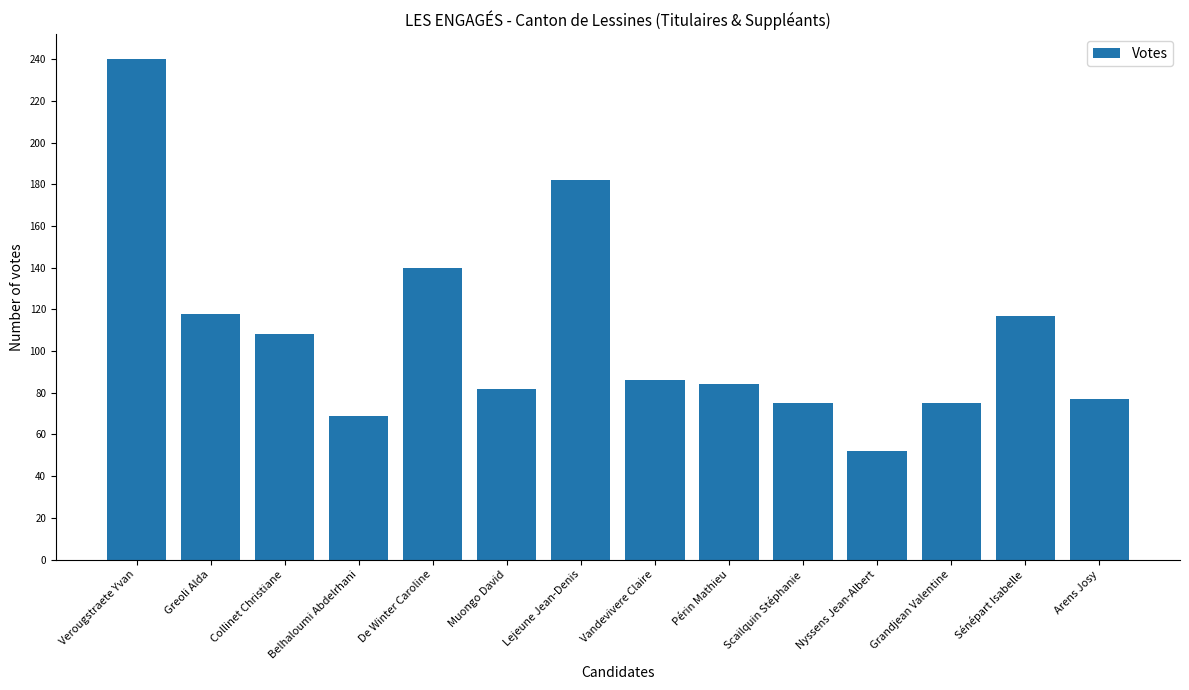

Approximately how many times larger is the value at Périn Mathieu compared to Greoli Alda?

0.7